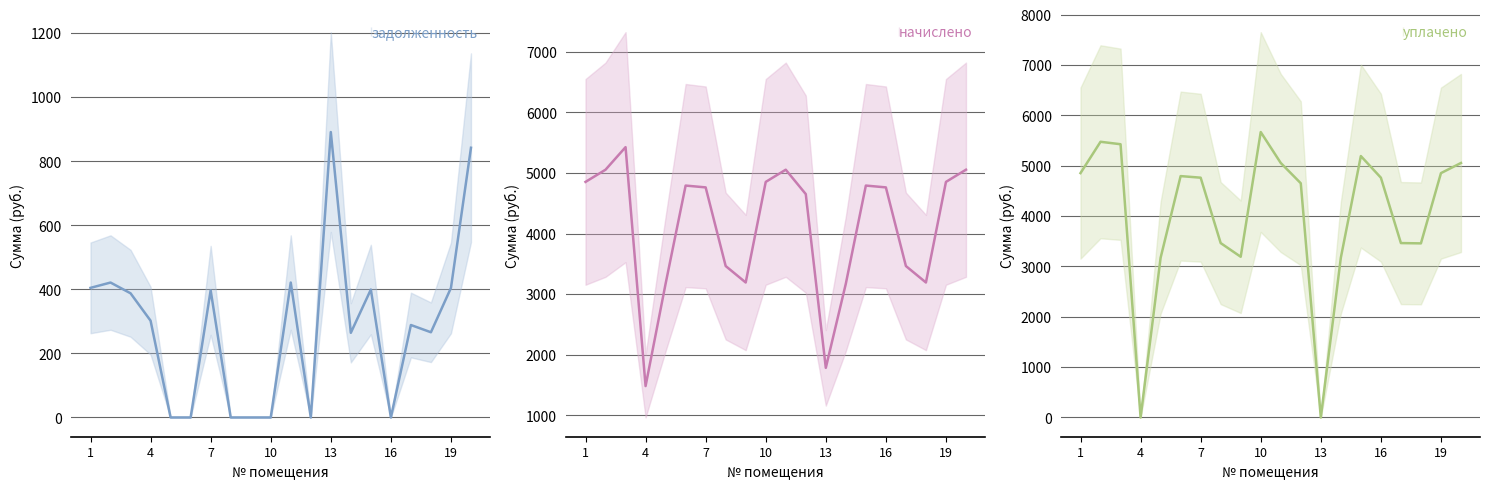

In уплачено, how many points are lower than both neighbors (excluding endpoints)?

4